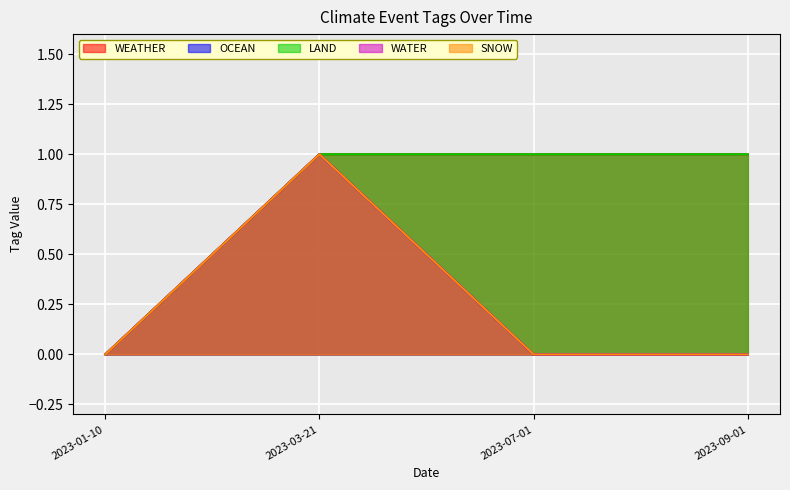

In OCEAN, how many points are higher than both neighbors (excluding endpoints)?

1